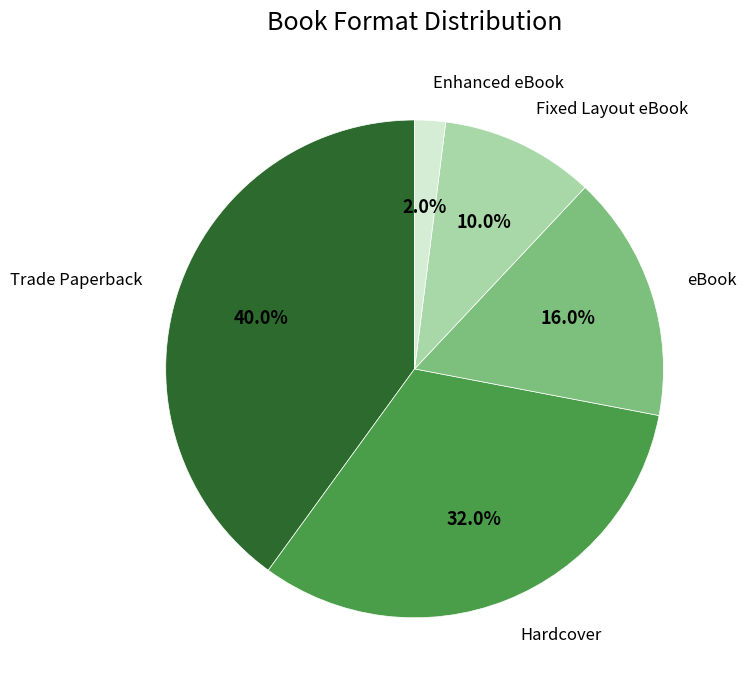

Count the number of slices in the pie.

5